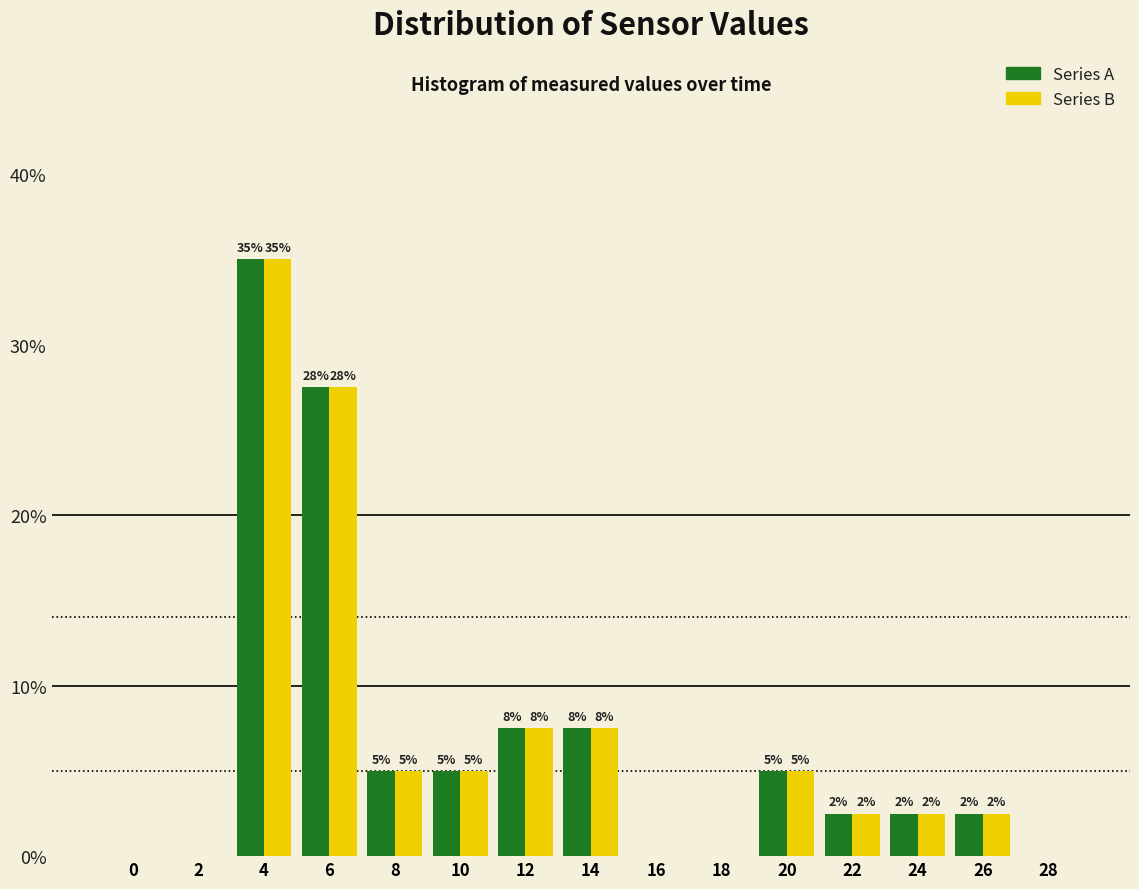

What are all the series names shown in the legend?

Series A, Series B